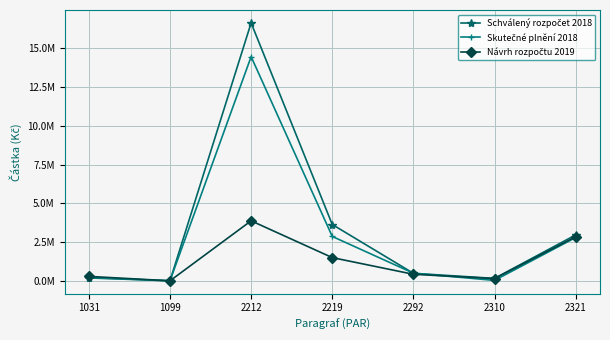

What is the difference between the maximum and minimum values in the Skutečné plnění 2018 series?

14439528.8